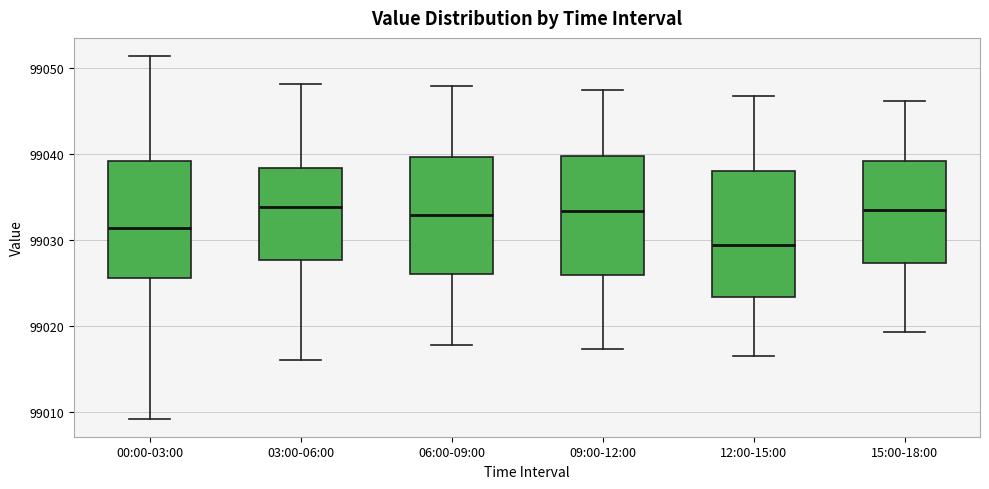

Reading left to right, read every box against the y-axis: the position of its median line, the range the box covers, and the ends of its whiskers. The values are not printed on the chart, so give them approximately, as read against the axis.

00:00-03:00: median 99031, box 99026 to 99039, whiskers 99009 to 99051
03:00-06:00: median 99034, box 99028 to 99038, whiskers 99016 to 99048
06:00-09:00: median 99033, box 99026 to 99040, whiskers 99018 to 99048
09:00-12:00: median 99033, box 99026 to 99040, whiskers 99017 to 99048
12:00-15:00: median 99029, box 99023 to 99038, whiskers 99017 to 99047
15:00-18:00: median 99034, box 99027 to 99039, whiskers 99019 to 99046